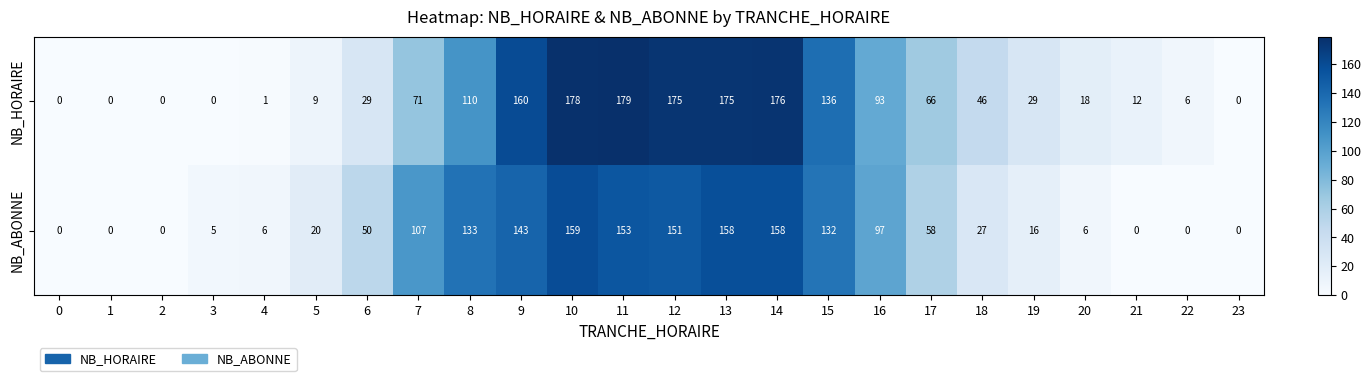

Rank the series at 19 from highest to lowest value.

NB_HORAIRE, NB_ABONNE